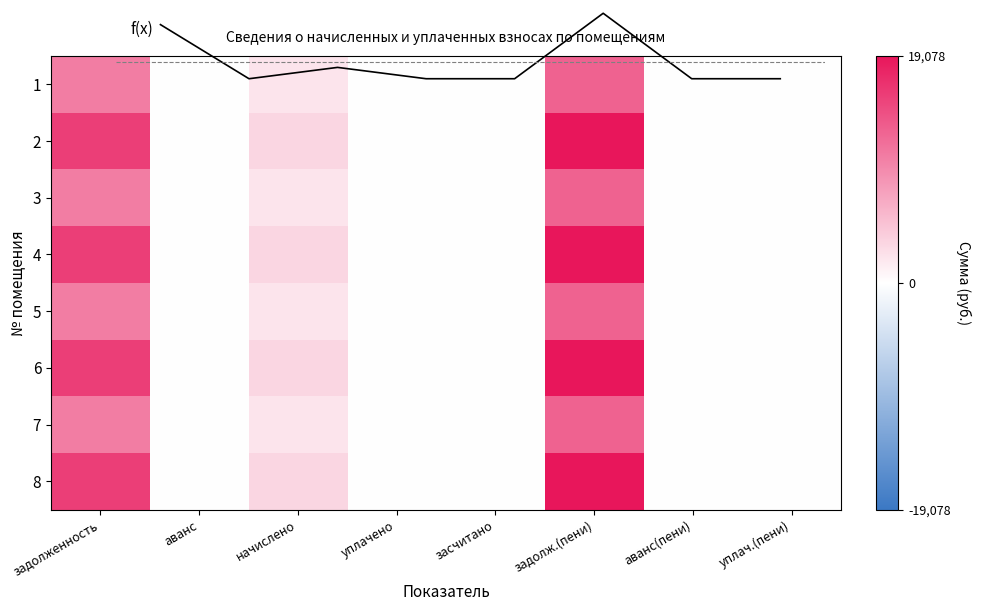

How many data points in 1 are above 0?

3